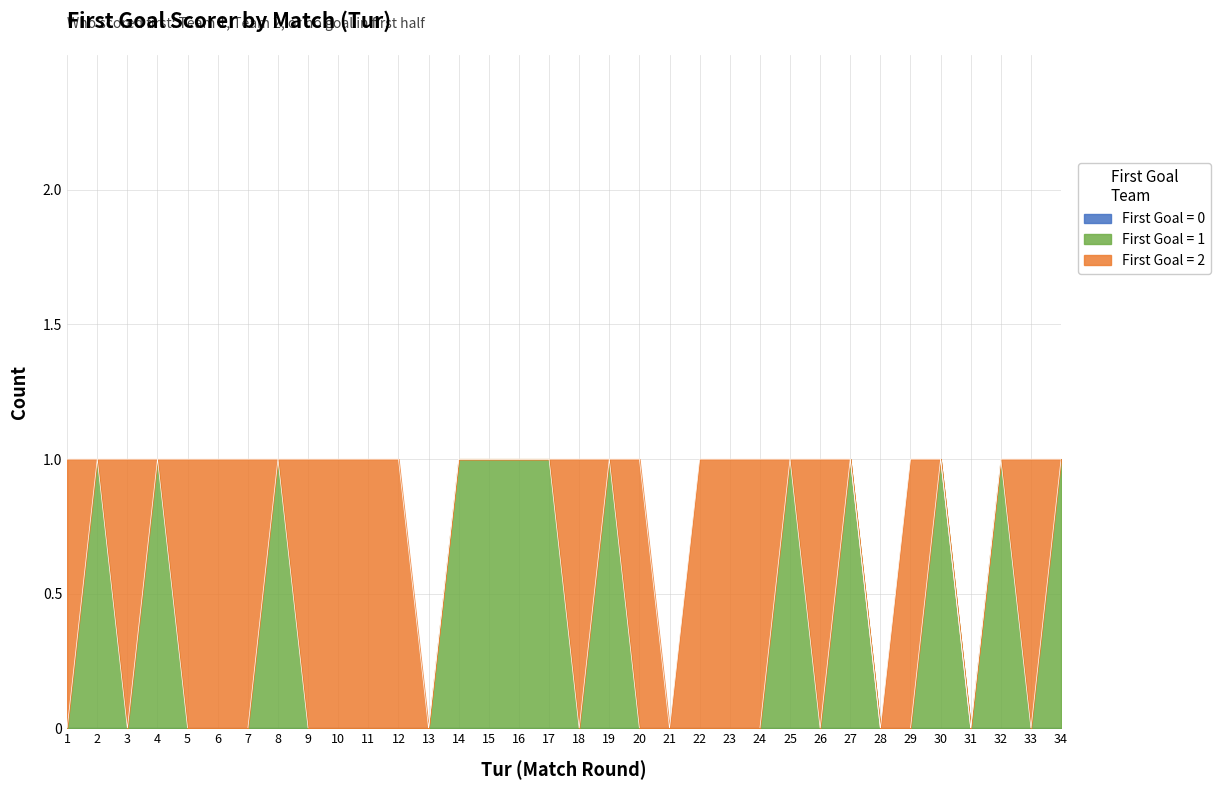

True or false: First Goal = 2 has a value of 0 at 13.

True